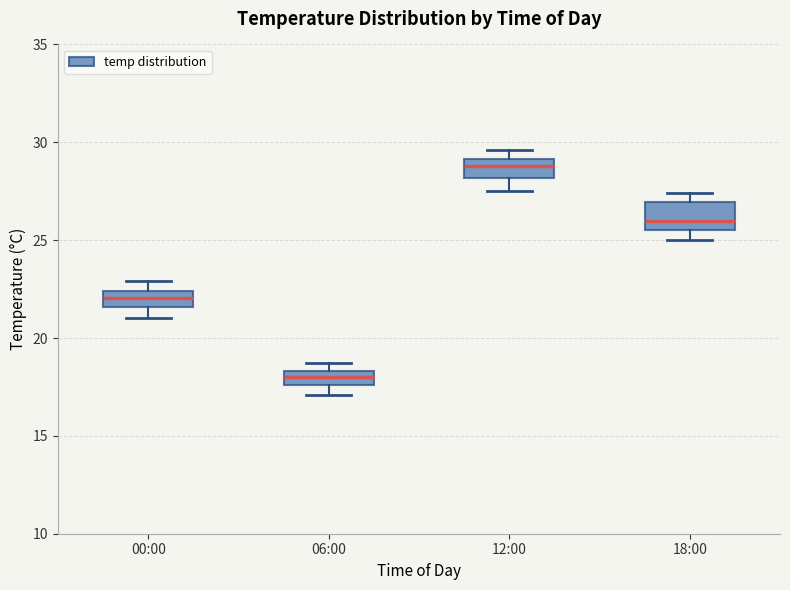

Where is the upper edge of the box for 12:00 on the y-axis? The values are not printed on the chart, so give them approximately, as read against the axis.

29.0